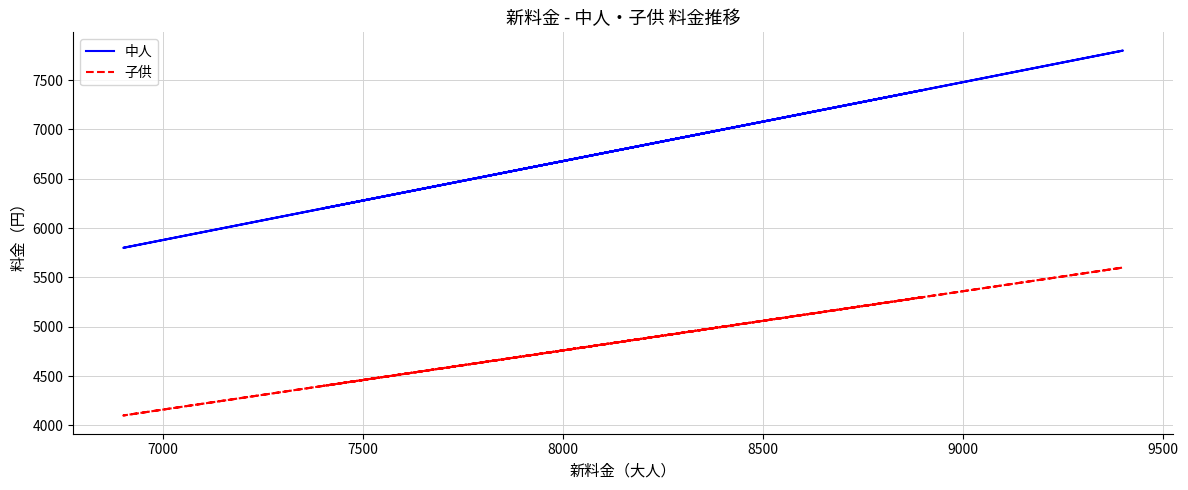

How many data points in 中人 are above 7000?

3